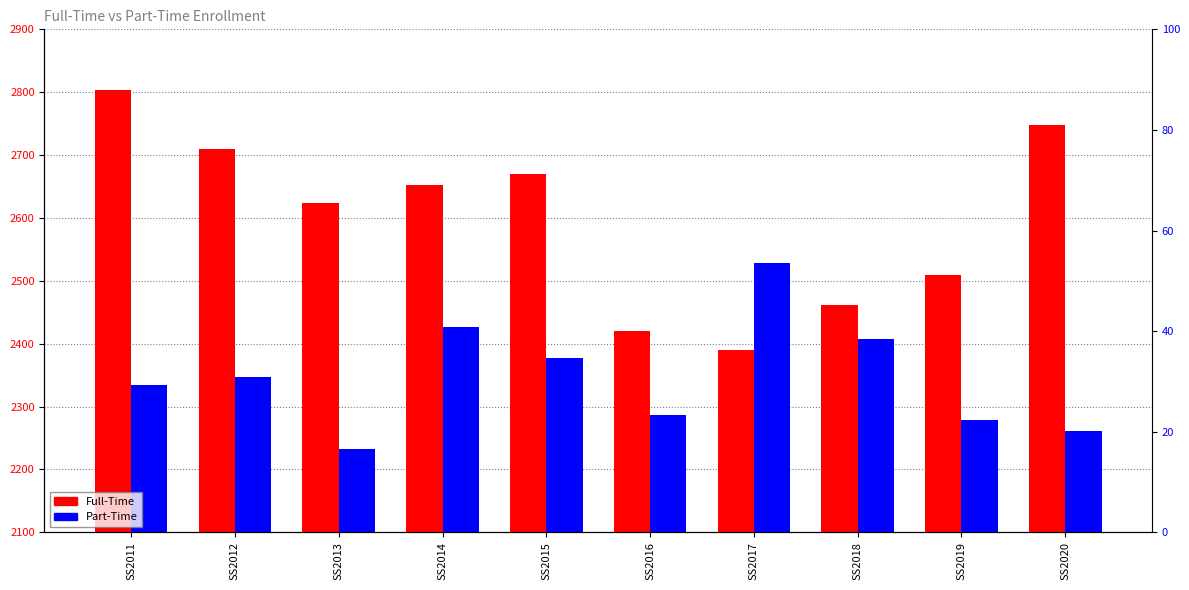

At which category does the chart reach its minimum across all series?

SS2013